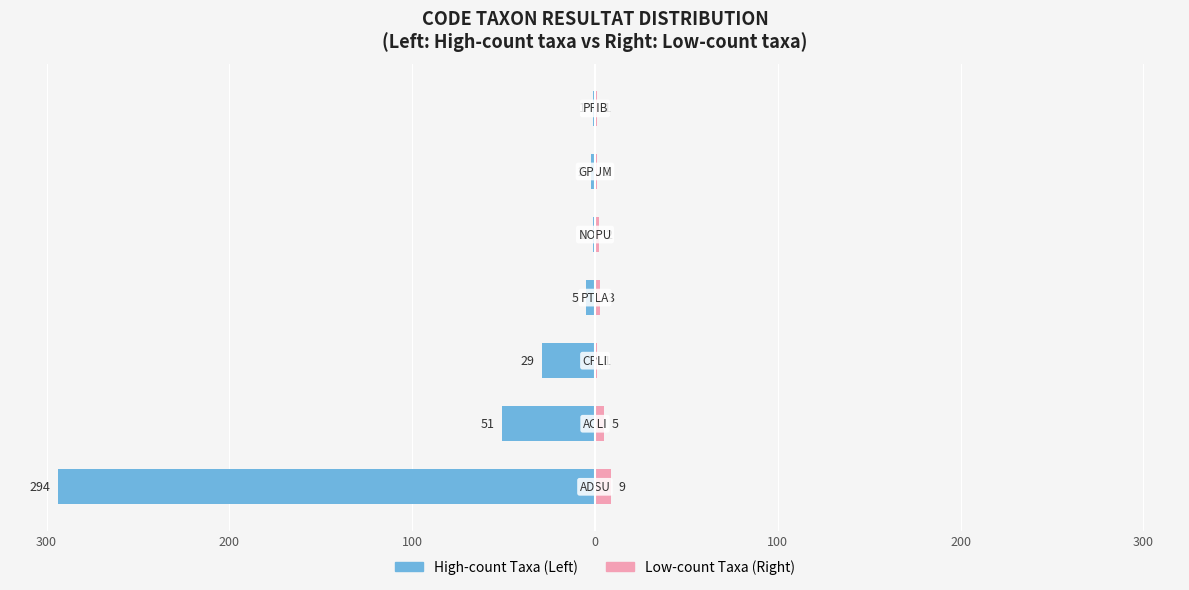

Reading left to right, extract all data points from this chart.

Left Series: 400=-294	300=-51	200=-29	100=-5	0=-1	100=-2	200=-1
Right Series: 400=9	300=5	200=1	100=3	0=2	100=1	200=1